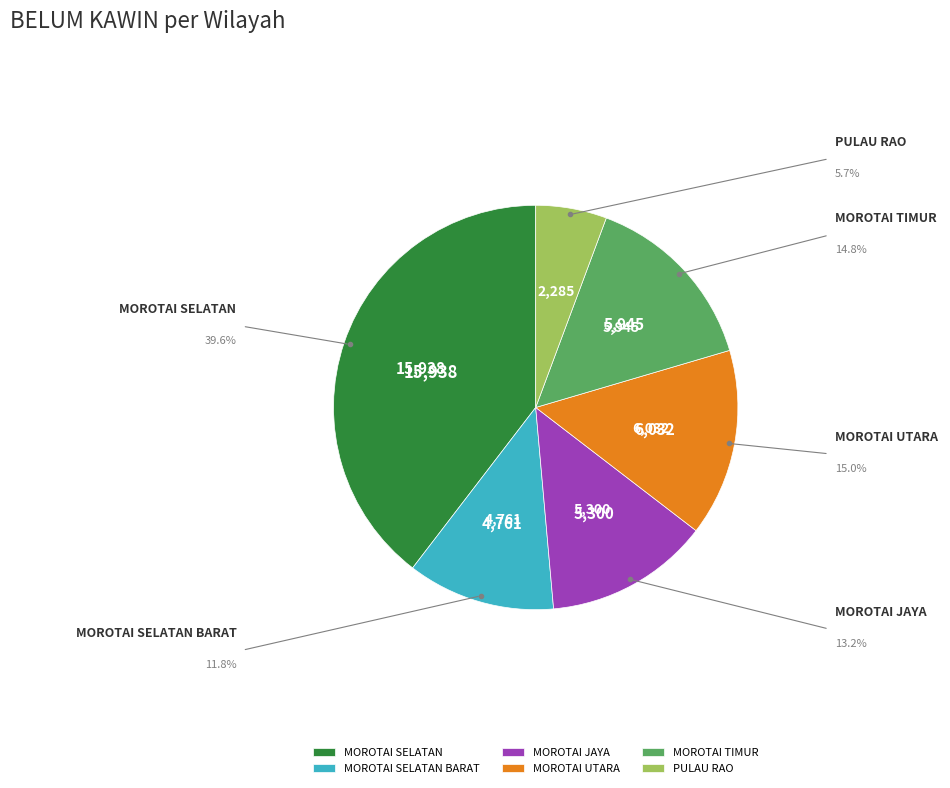

Approximately how many times larger is the value at MOROTAI JAYA compared to MOROTAI TIMUR?

0.9